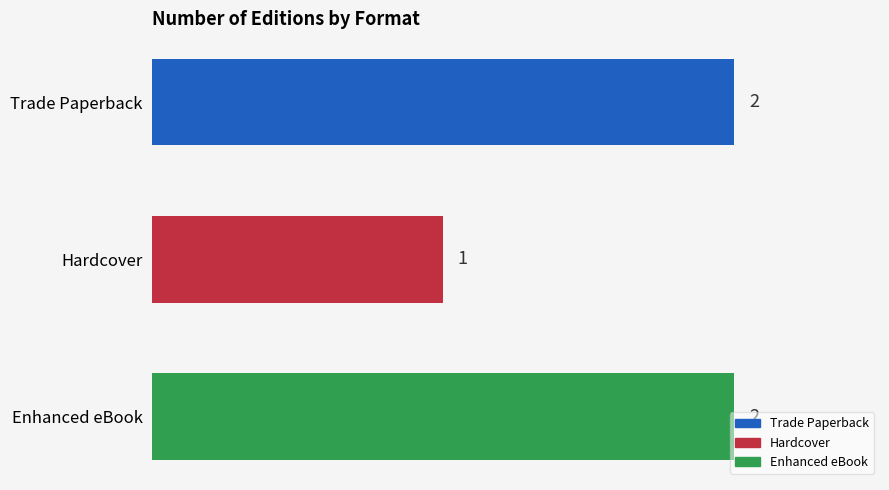

What is the change in value from Hardcover to Enhanced eBook?

+1